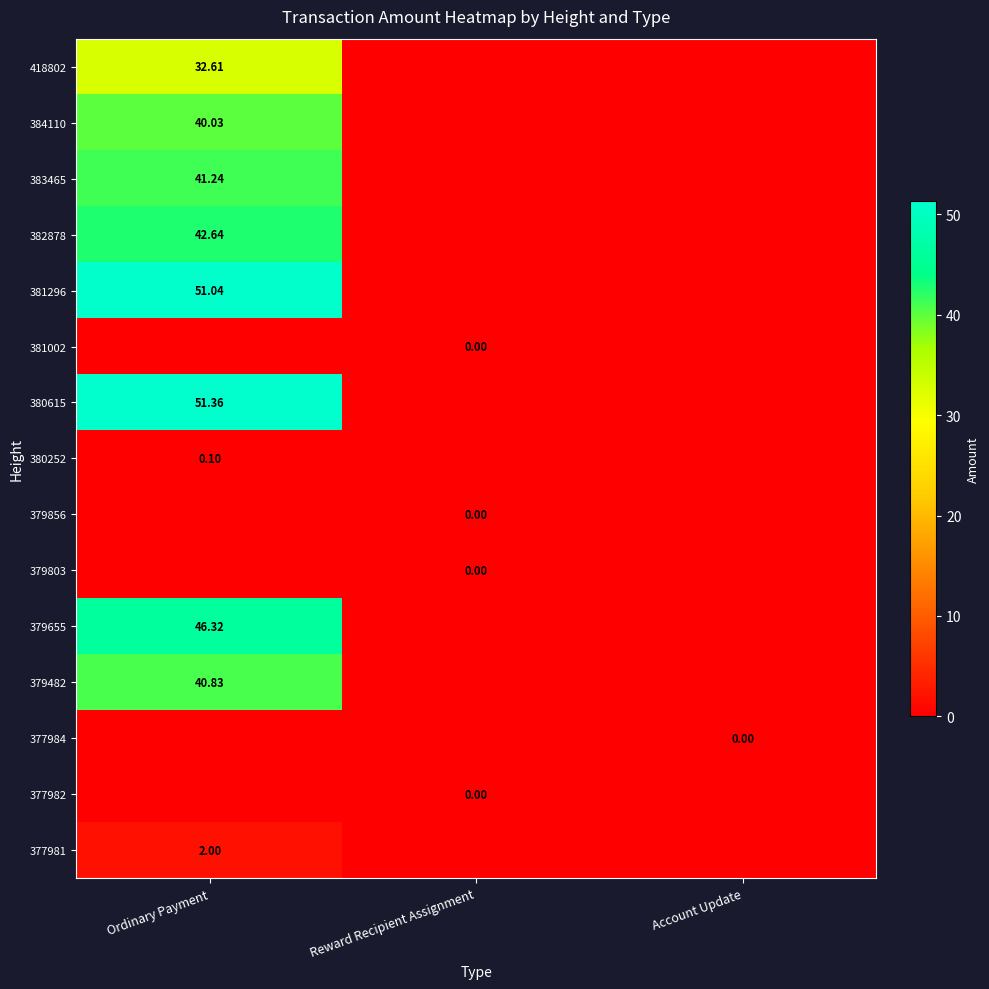

At which category is the sum across all series the highest?

Ordinary Payment